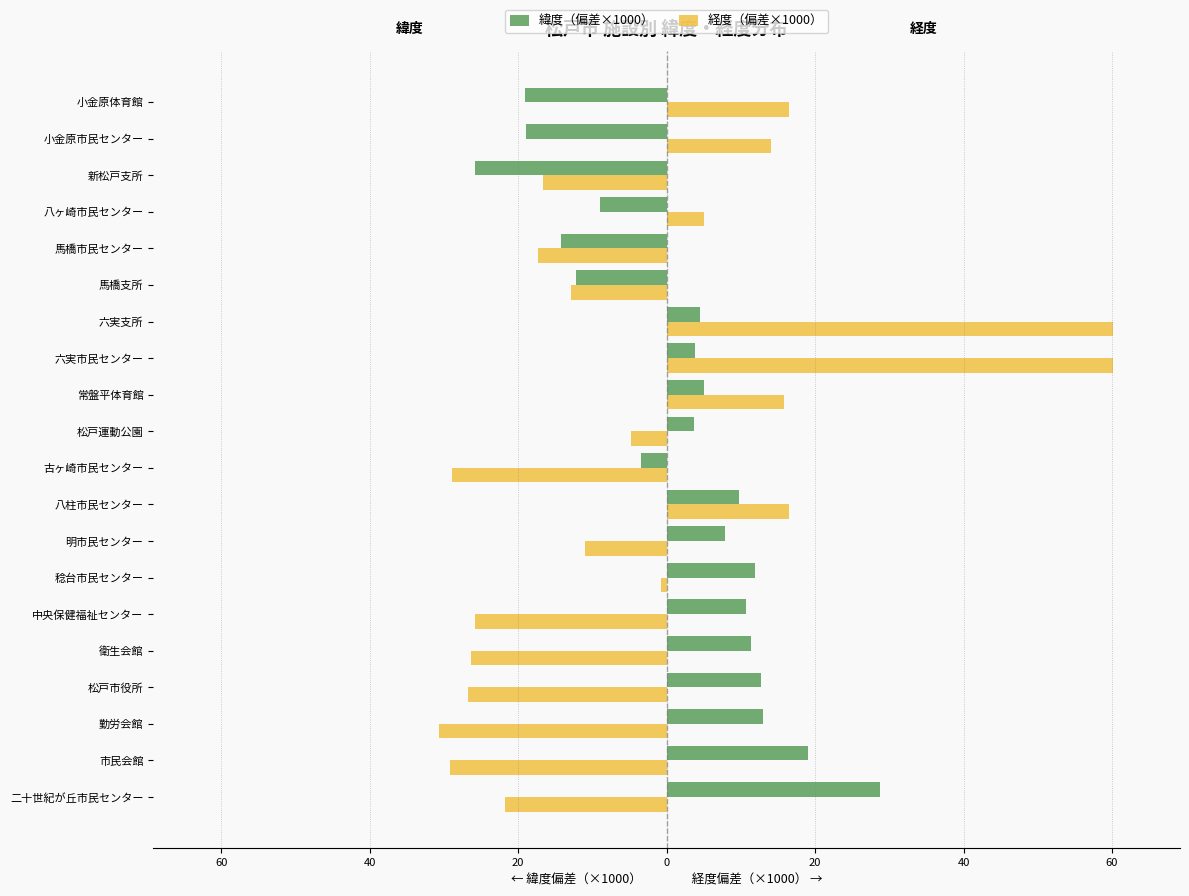

What are all the series names shown in the legend?

緯度（偏差×1000）, 経度（偏差×1000）